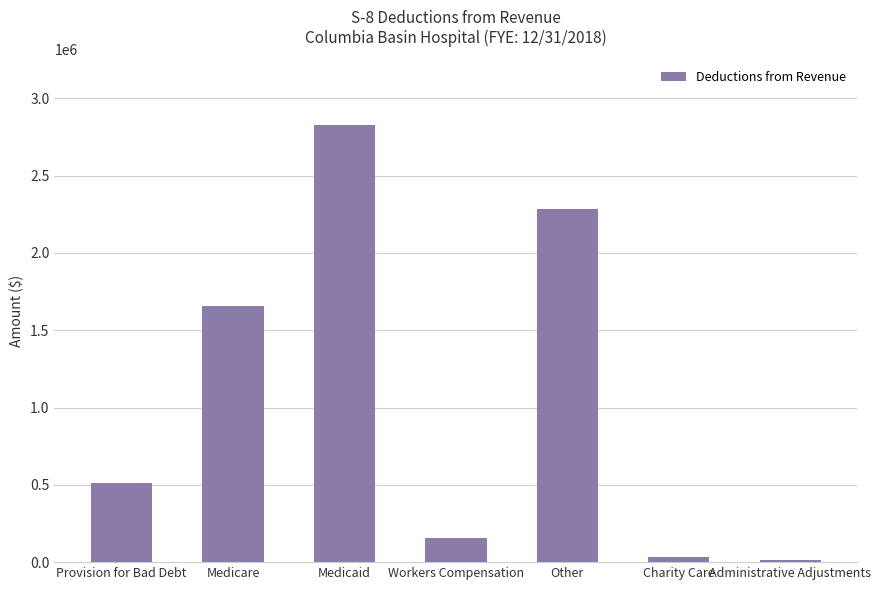

What is the difference between the maximum and minimum values?

2811999